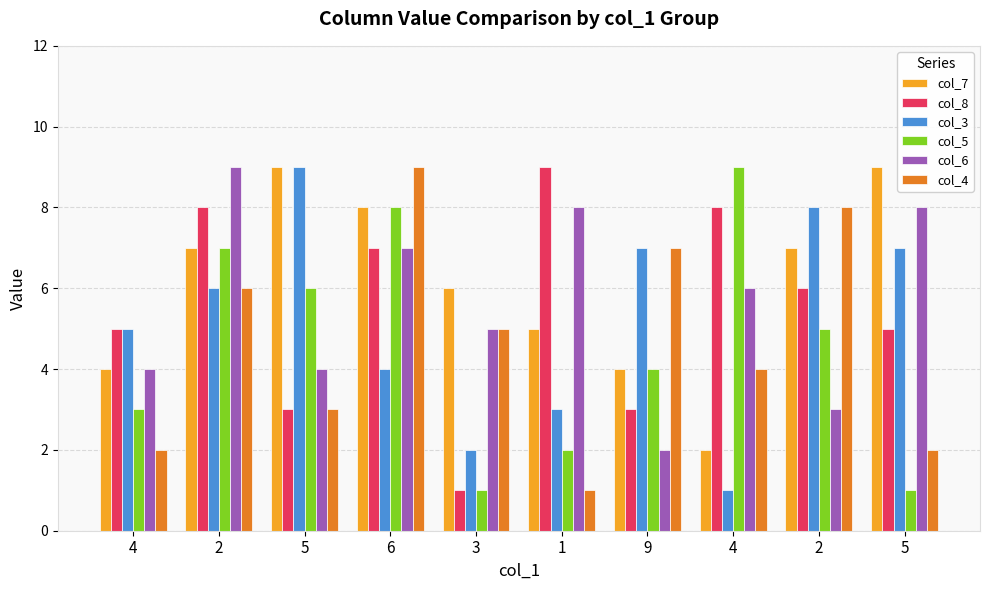

Reading right to left, list all the values displayed in this chart.

col_7: 9	7	2	4	5	6	8	9	7	4
col_8: 5	6	8	3	9	1	7	3	8	5
col_3: 7	8	1	7	3	2	4	9	6	5
col_5: 1	5	9	4	2	1	8	6	7	3
col_6: 8	3	6	2	8	5	7	4	9	4
col_4: 2	8	4	7	1	5	9	3	6	2